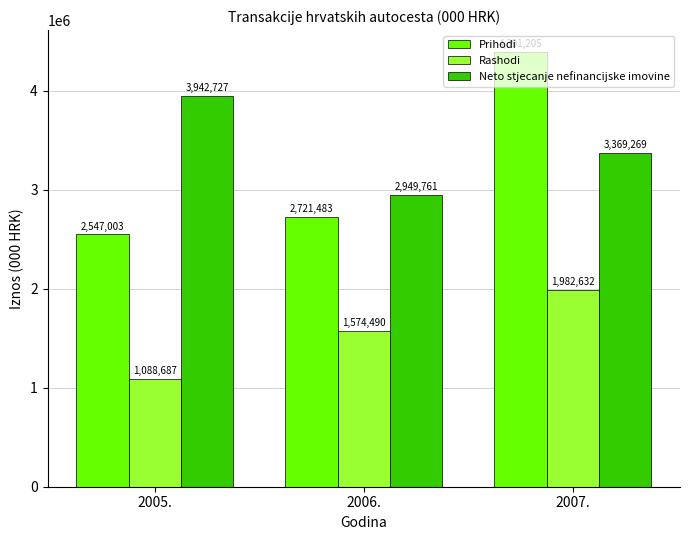

What is the label of the 2nd bar from the left?

2006.